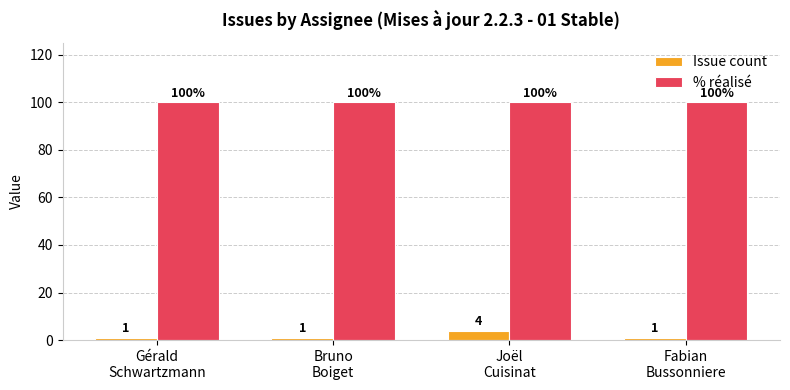

Is the value of % réalisé at Gérald
Schwartzmann greater than the value of Issue count at Gérald
Schwartzmann?

Yes